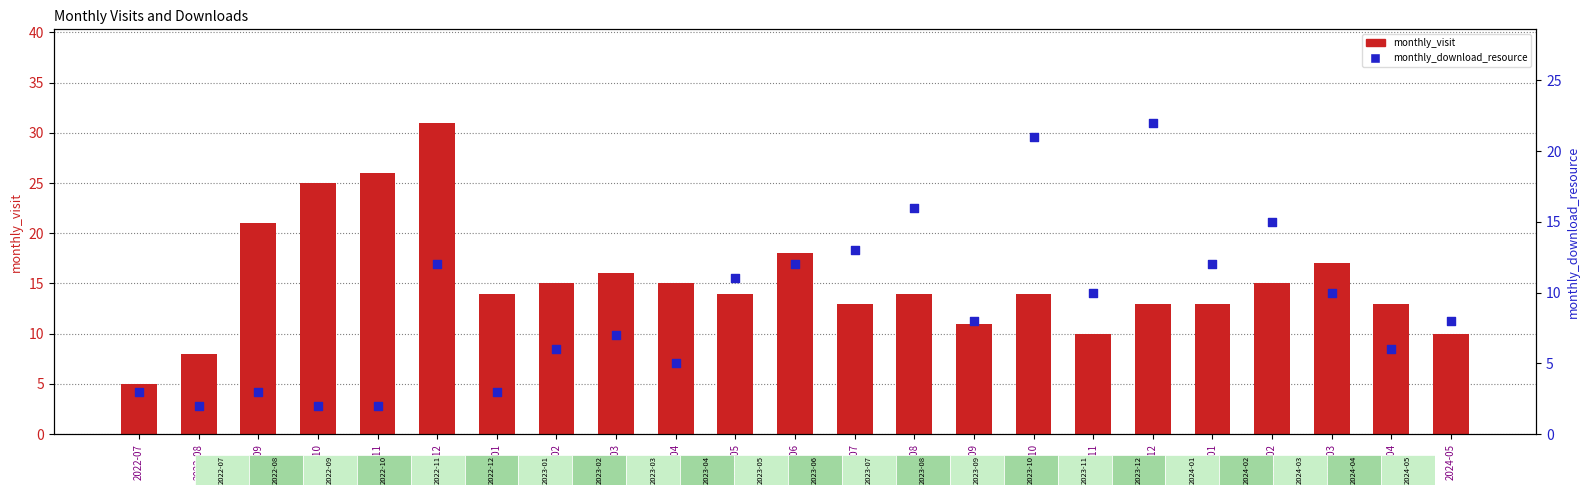

What are all the series names shown in the legend?

monthly_visit, monthly_download_resource